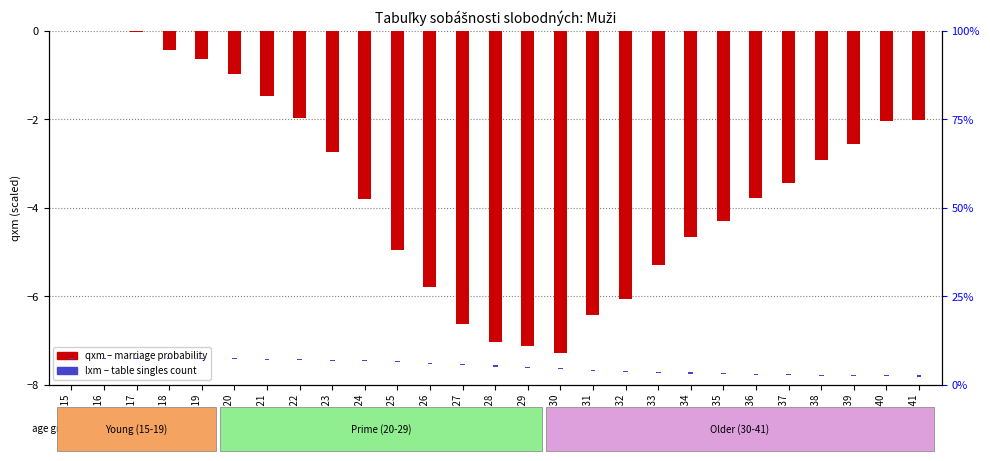

At which label is qxm (marriage prob.) closest to -3?

Vek 38